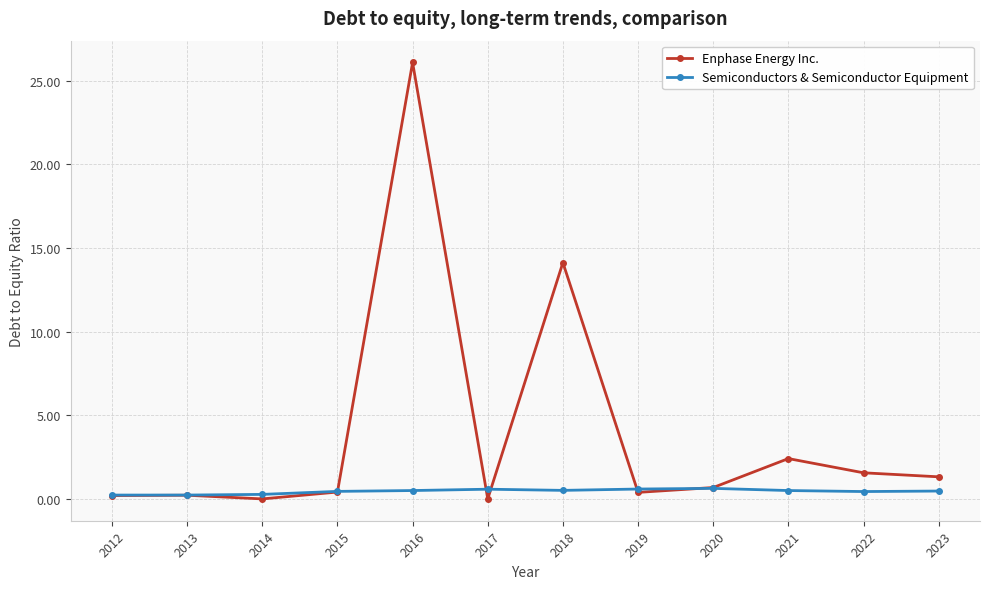

Which series has the largest total across all categories?

Enphase Energy Inc.